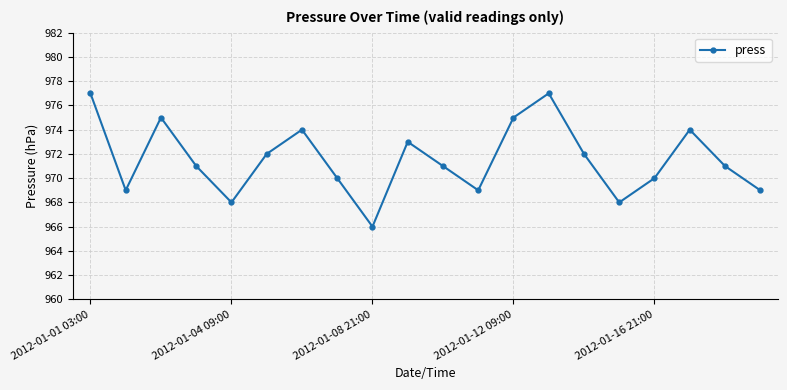

What is the sum of all values?

19431